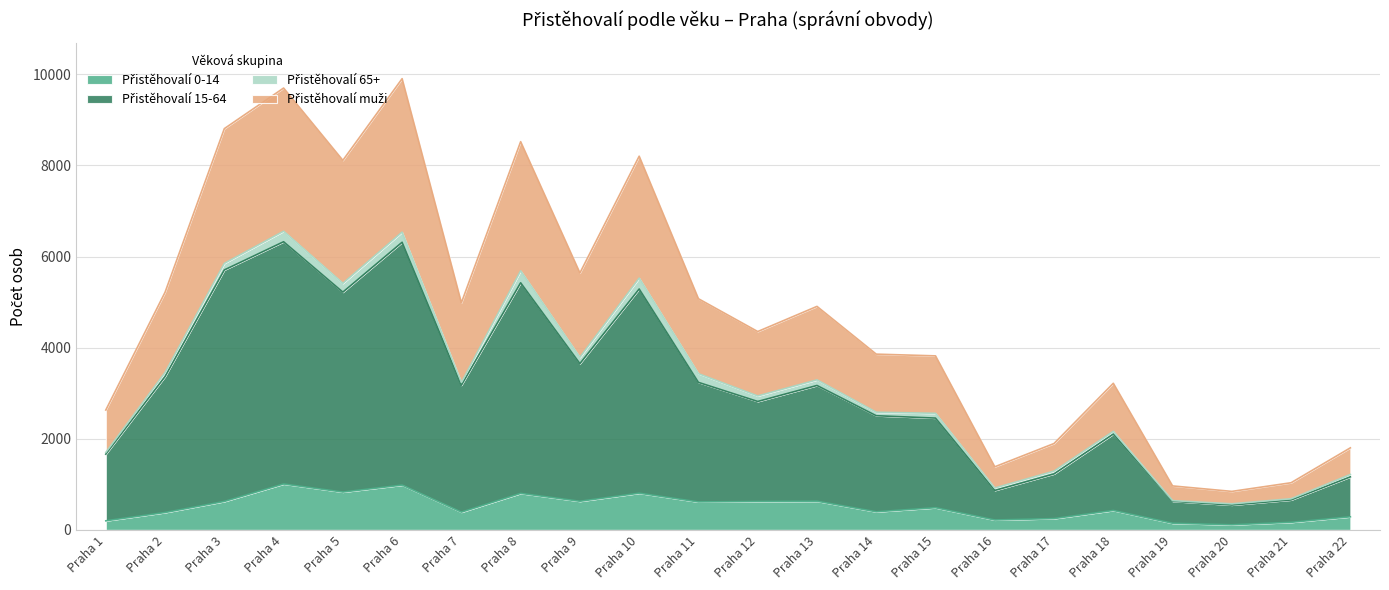

Does the chart display data point markers on the line(s)?

No